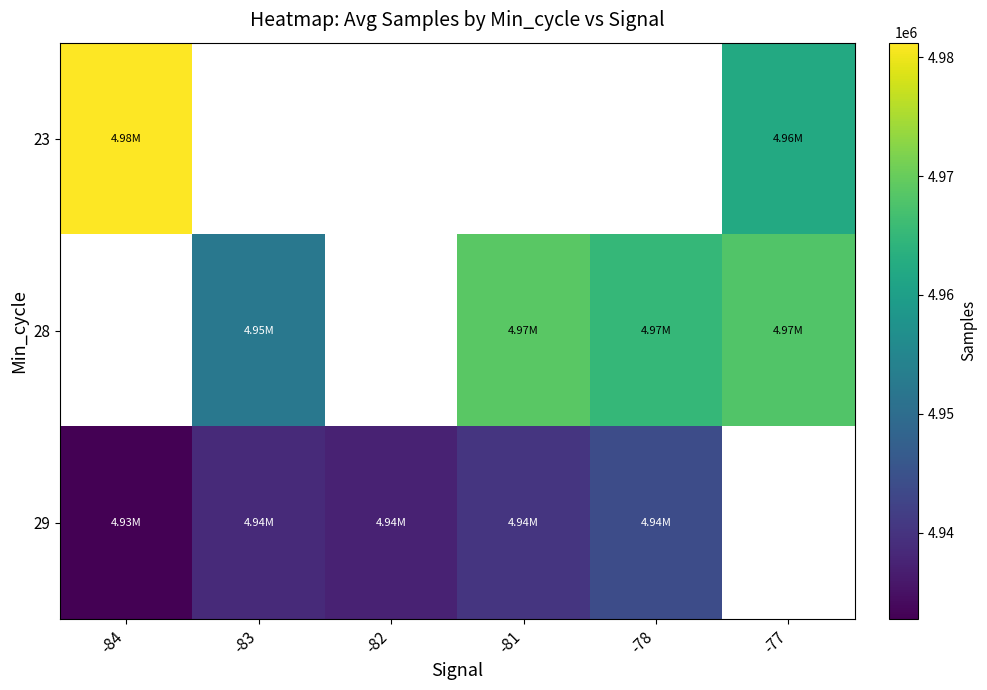

Is the value of 23 at -83 greater than the value of 28 at -77?

No